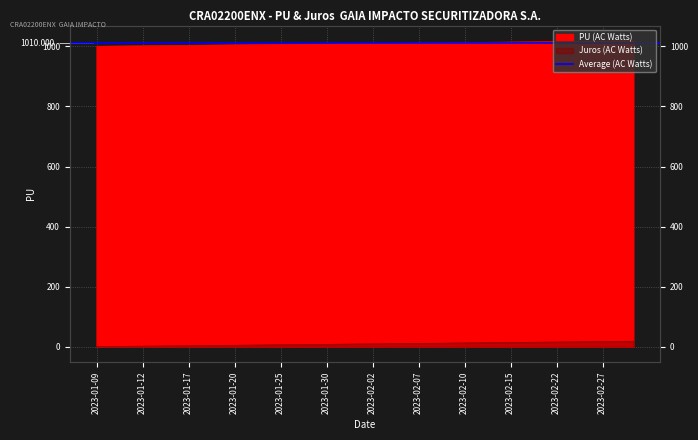

The value of PU (AC Watts) at 2023-01-13 is 1002.5. True or false?

True